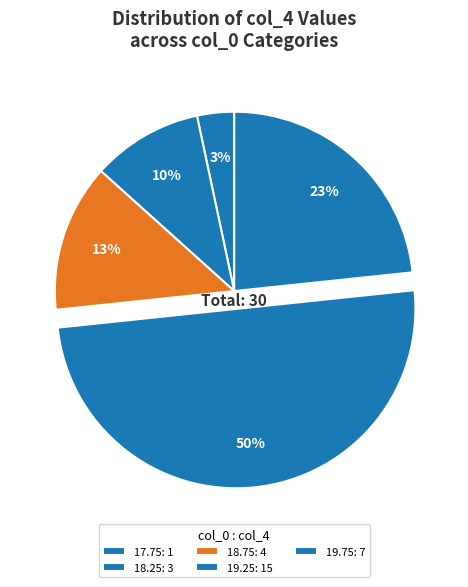

How many segments does this pie chart have?

5